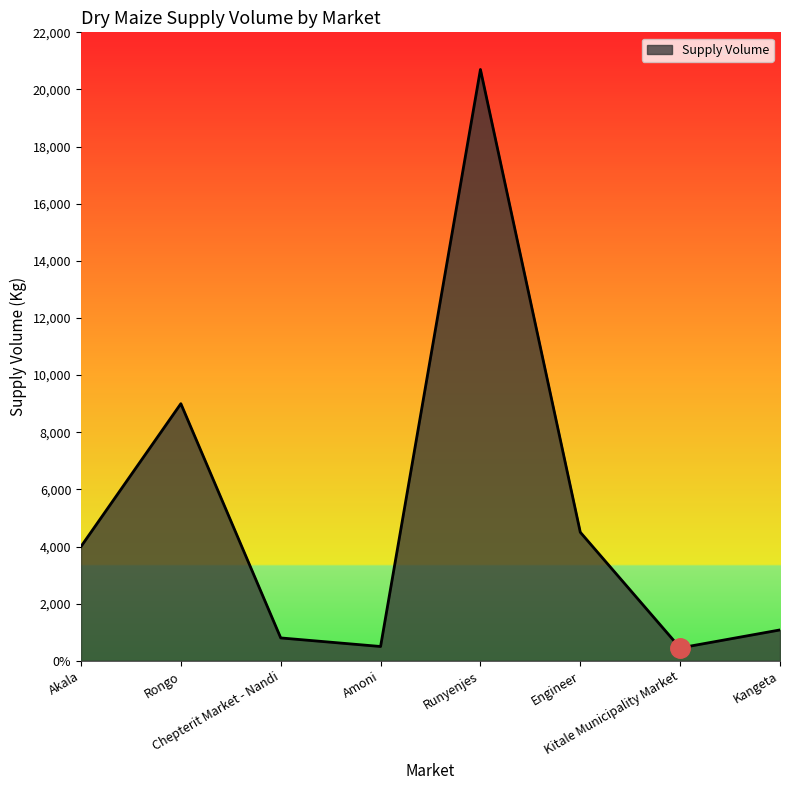

Does the chart have visible grid lines?

No